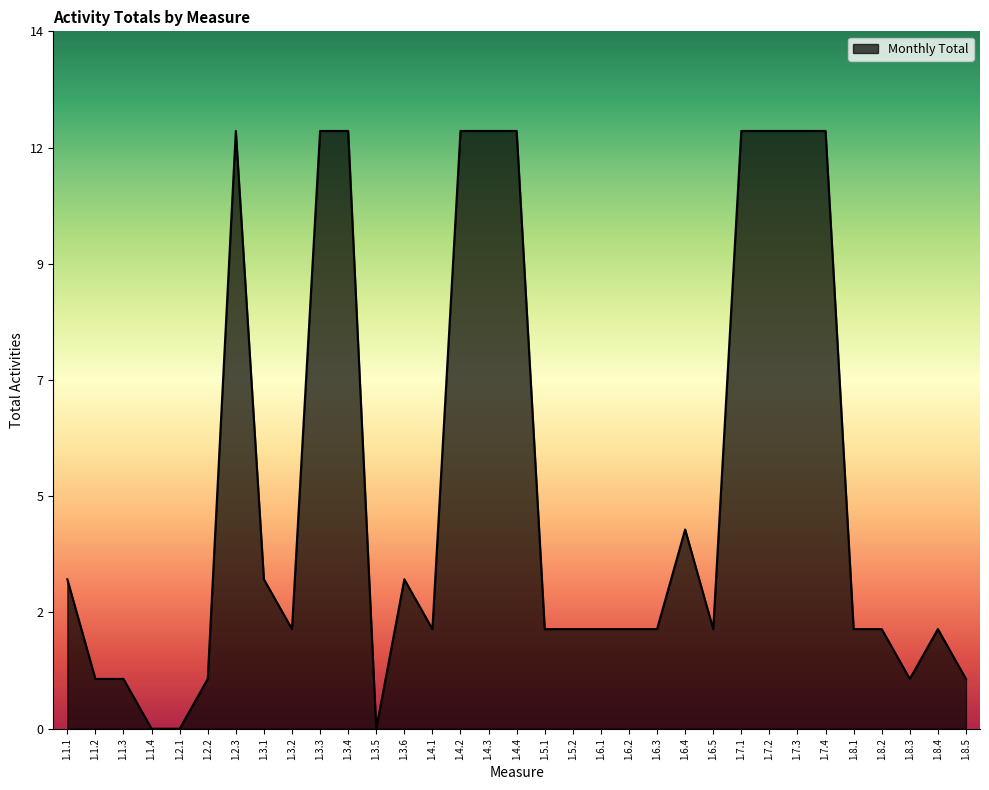

What is the difference between the values at 1.3.1 and 1.2.3?

9